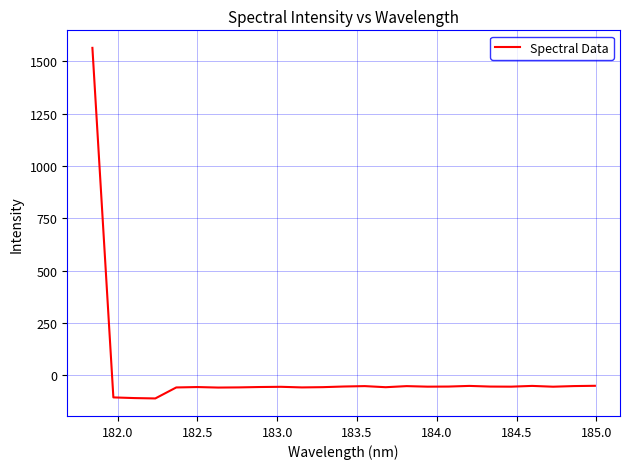

What is the minimum value shown in the chart?

-110.0